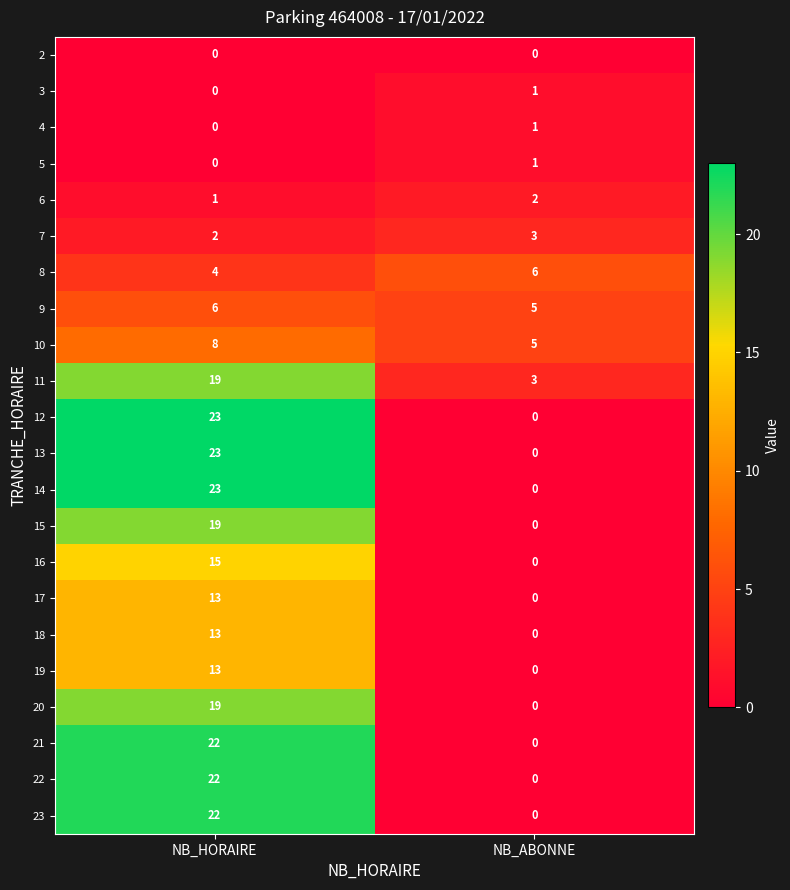

Is it true that 18 equals 0 at NB_ABONNE?

True